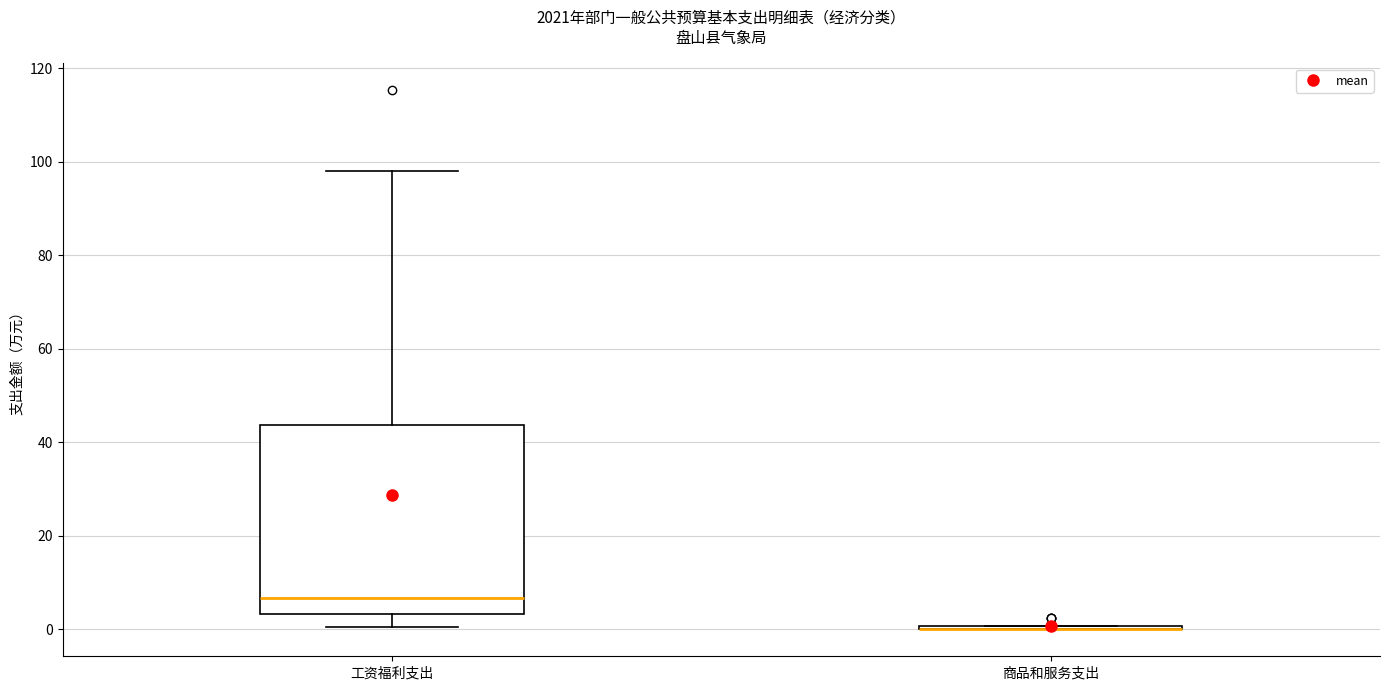

Where is the upper edge of the box for 工资福利支出 on the y-axis? The values are not printed on the chart, so give them approximately, as read against the axis.

44